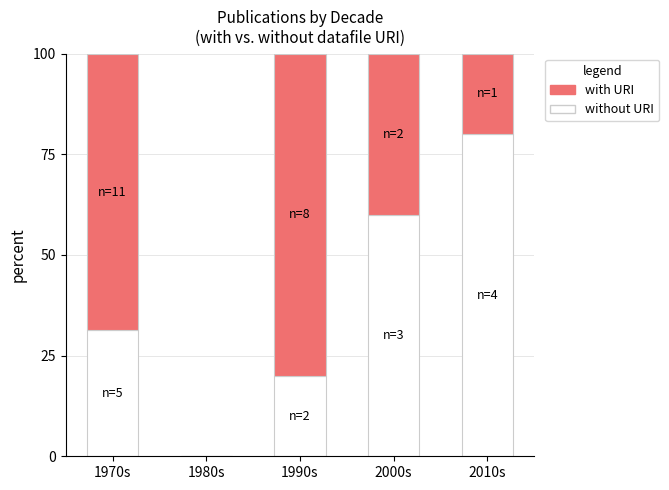

What is the total value across all series at 1990s?

100.0